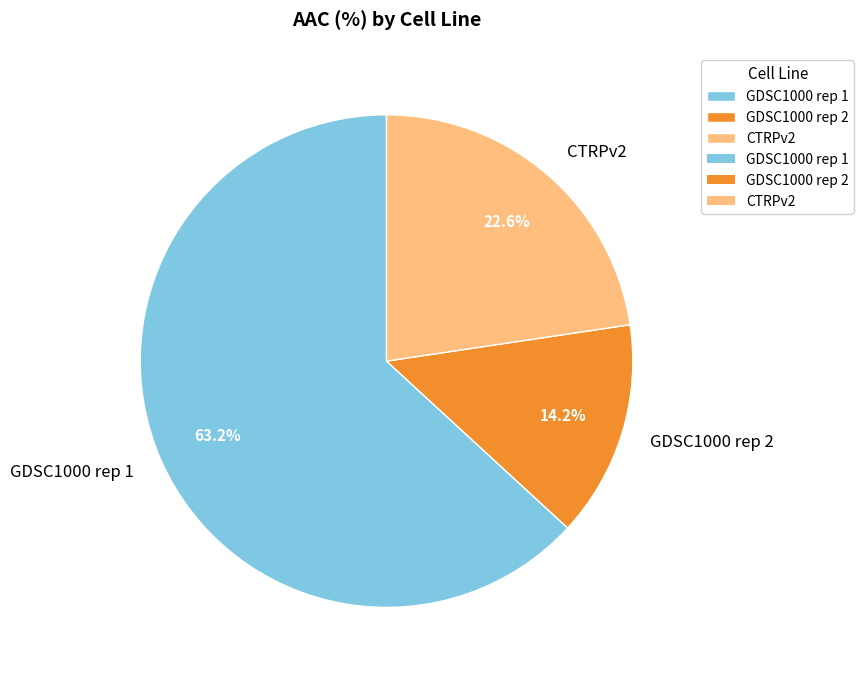

Approximately how many times larger is the value at CTRPv2 compared to GDSC1000 rep 2?

1.6